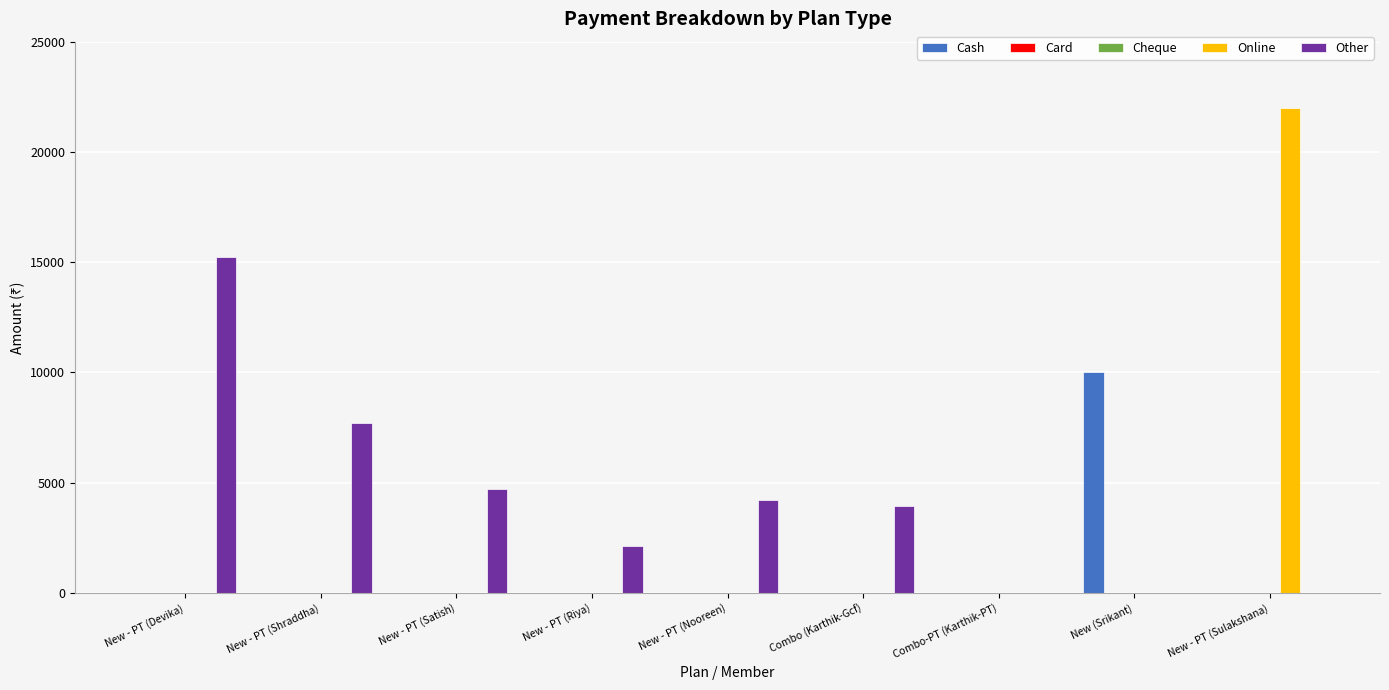

What is the difference between the maximum and minimum values in the Online series?

22000